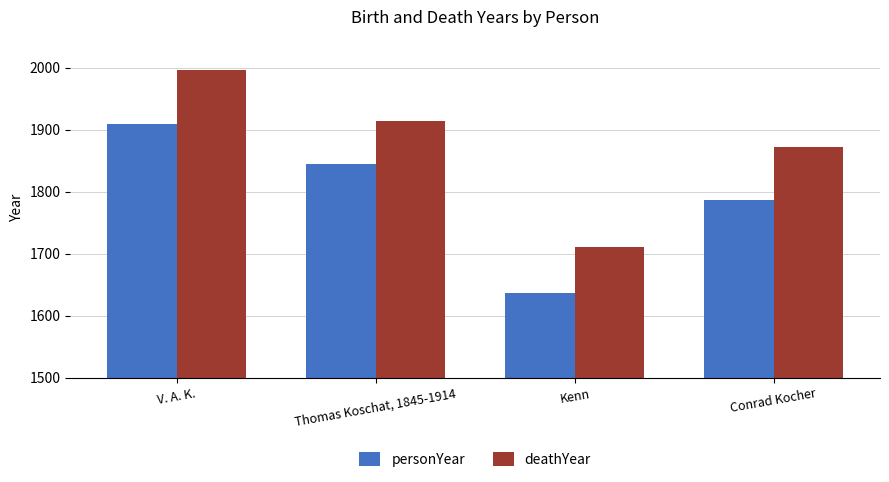

What is the label of the 3rd bar from the left?

Kenn